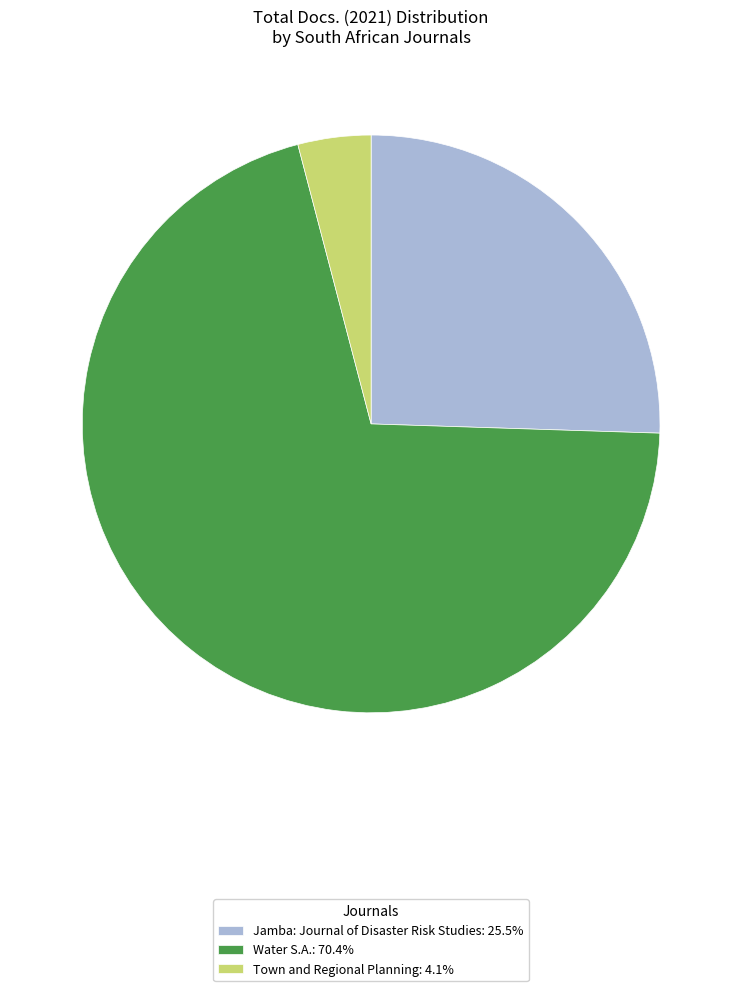

What is the ratio of the value at Water S.A.: 70.4% to the value at Jamba: Journal of Disaster Risk Studies: 25.5%?

2.8